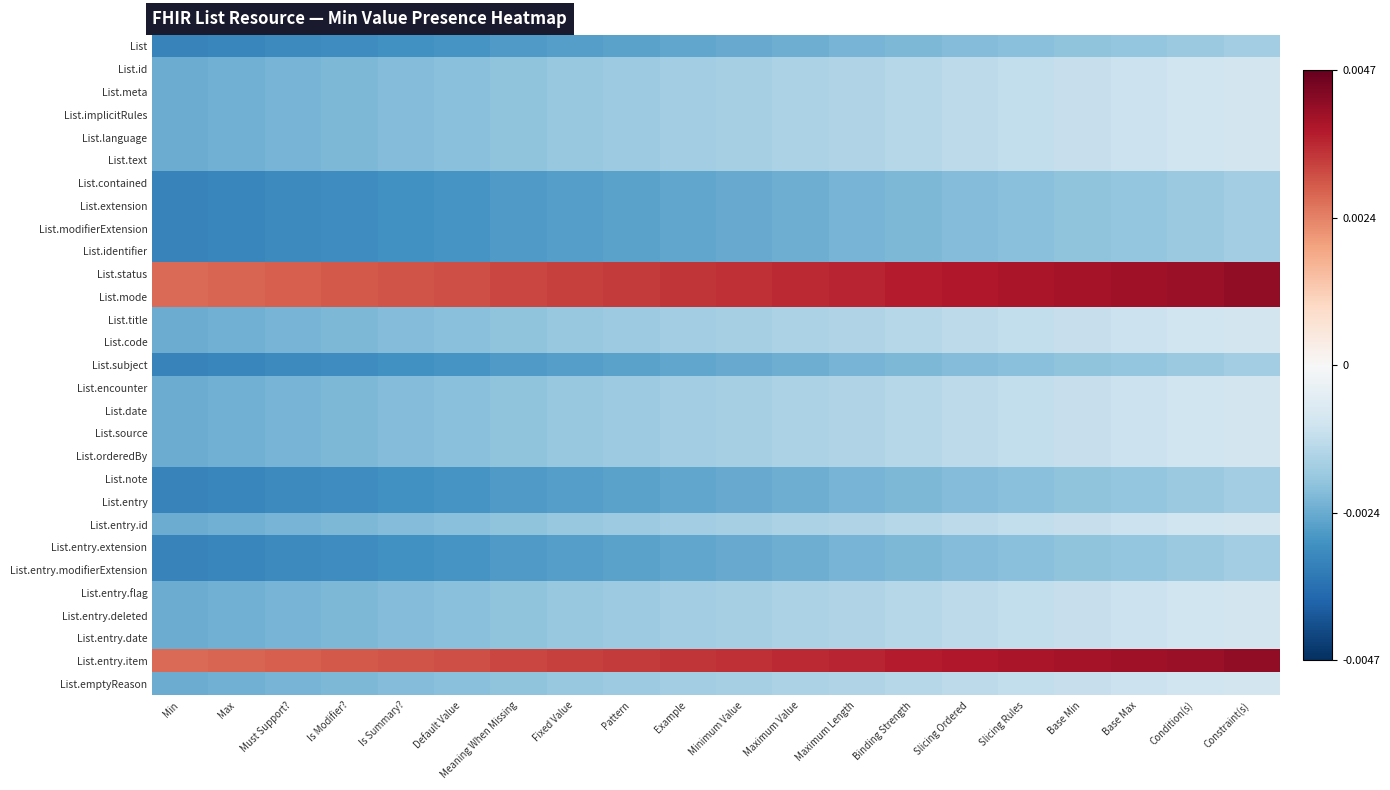

Which category has the lowest value across all series?

Min